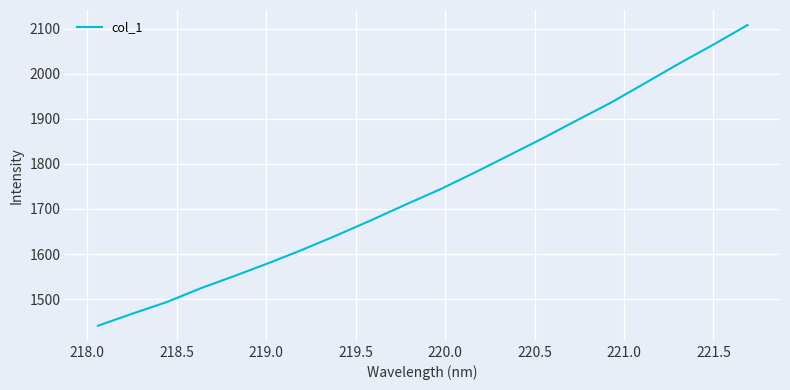

What is the smallest value displayed?

1440.9